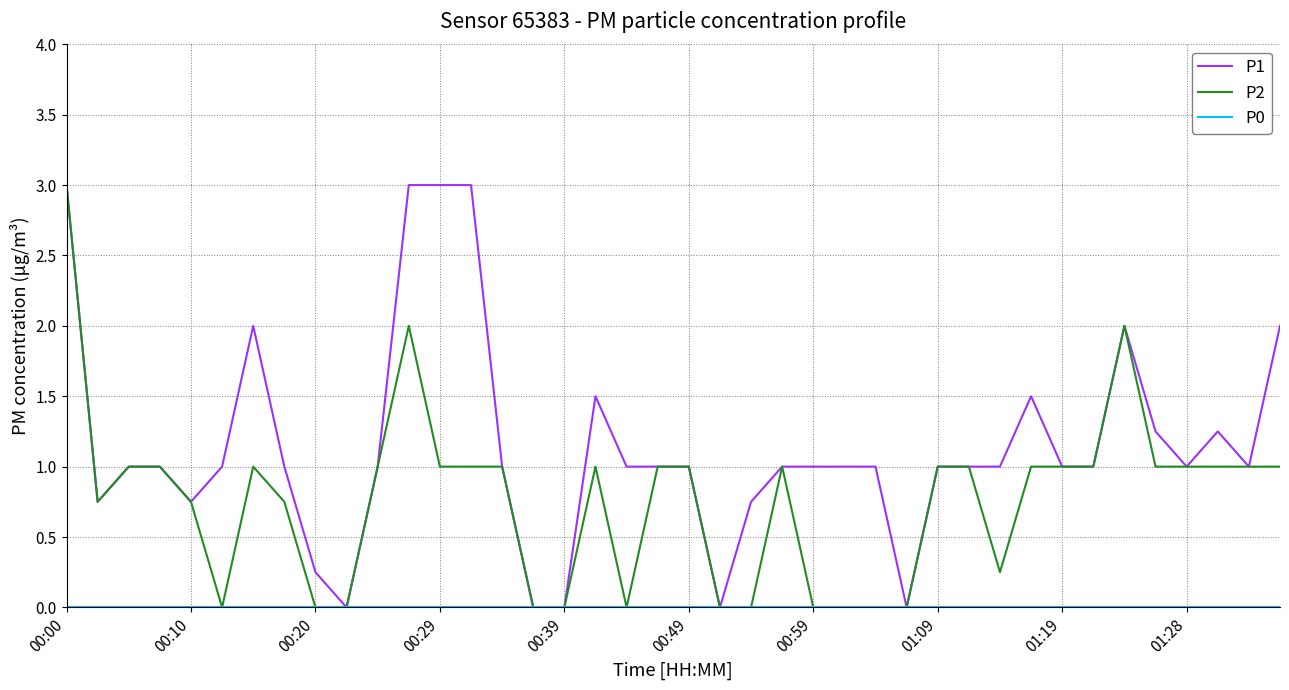

What is the maximum value for P1?

3.0